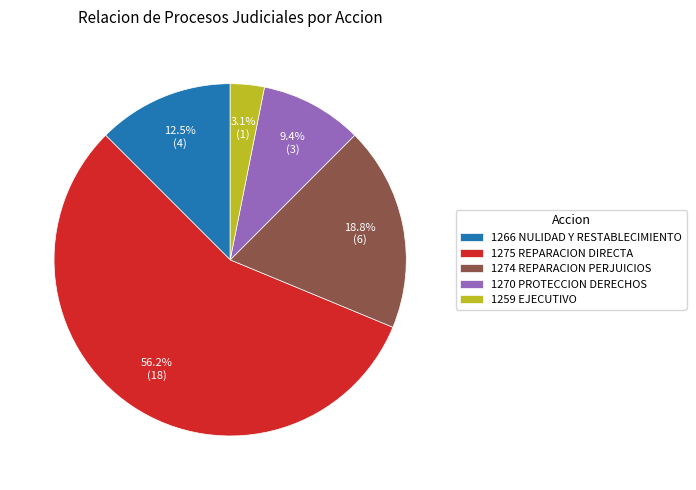

How much of the chart is everything except 1266 NULIDAD Y RESTABLECIMIENTO?

87.5%